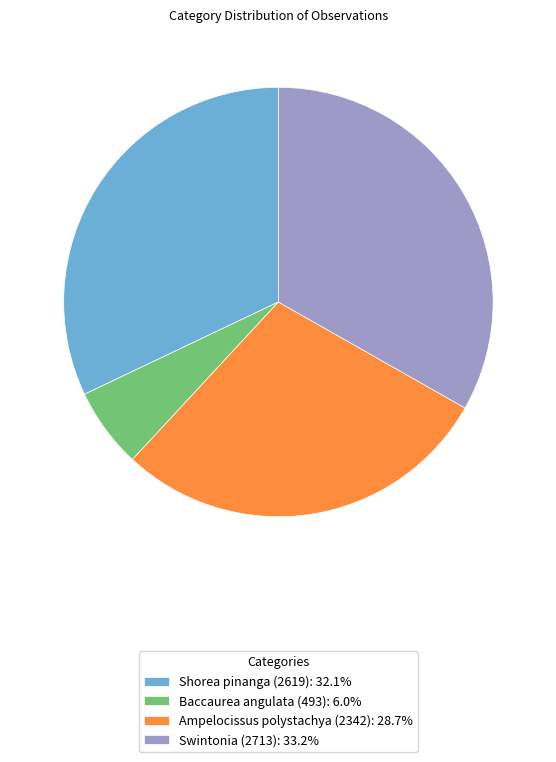

Approximately how many times larger is the value at Swintonia (2713) compared to Shorea pinanga (2619)?

1.0